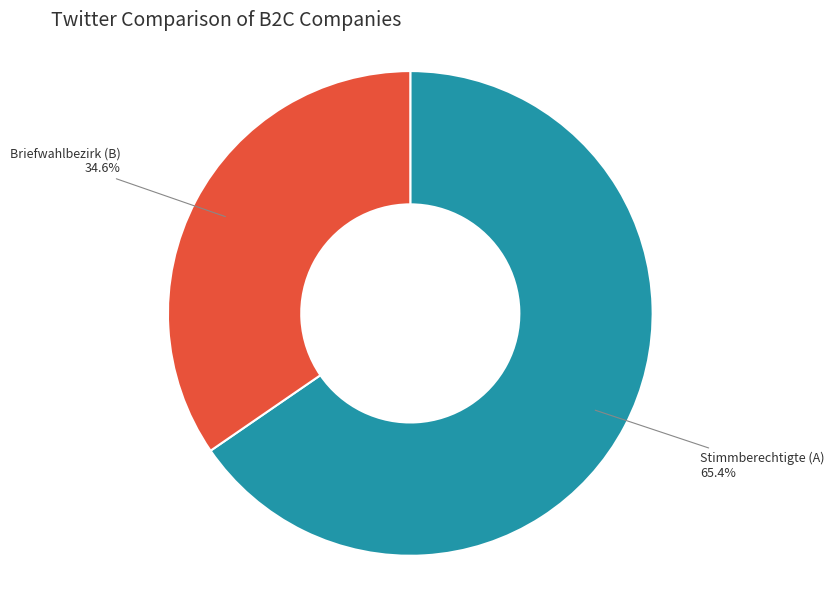

What portion of the pie excludes Briefwahlbezirk?

65.4%